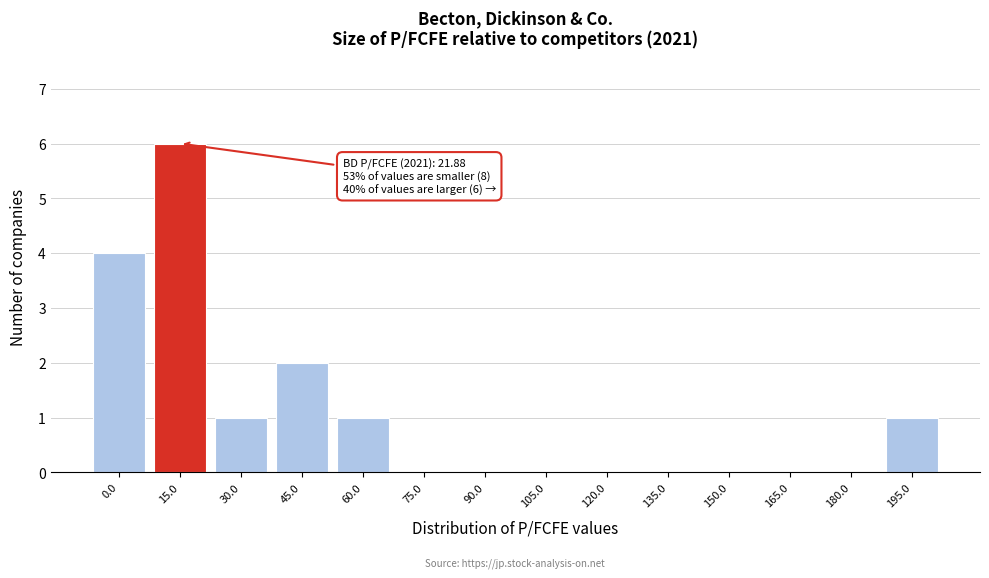

Reading left to right, extract all data points from this chart.

0.0=4	15.0=6	30.0=1	45.0=2	60.0=1	75.0=0	90.0=0	105.0=0	120.0=0	135.0=0	150.0=0	165.0=0	180.0=0	195.0=1